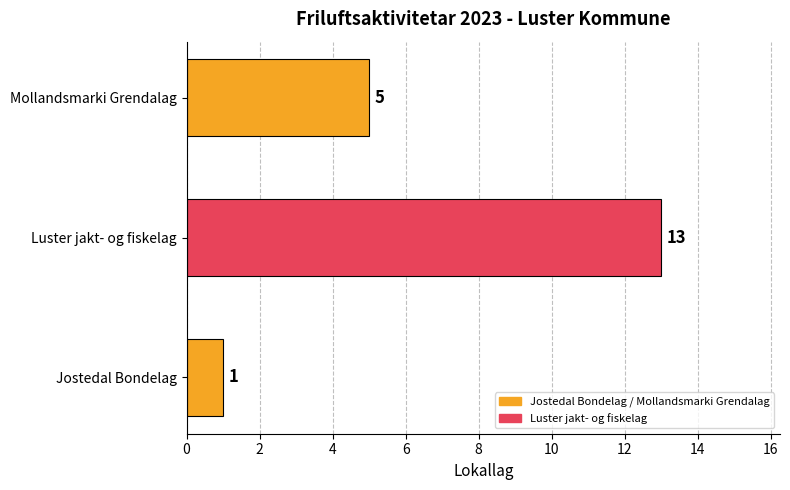

What value does the data have at Mollandsmarki Grendalag?

5